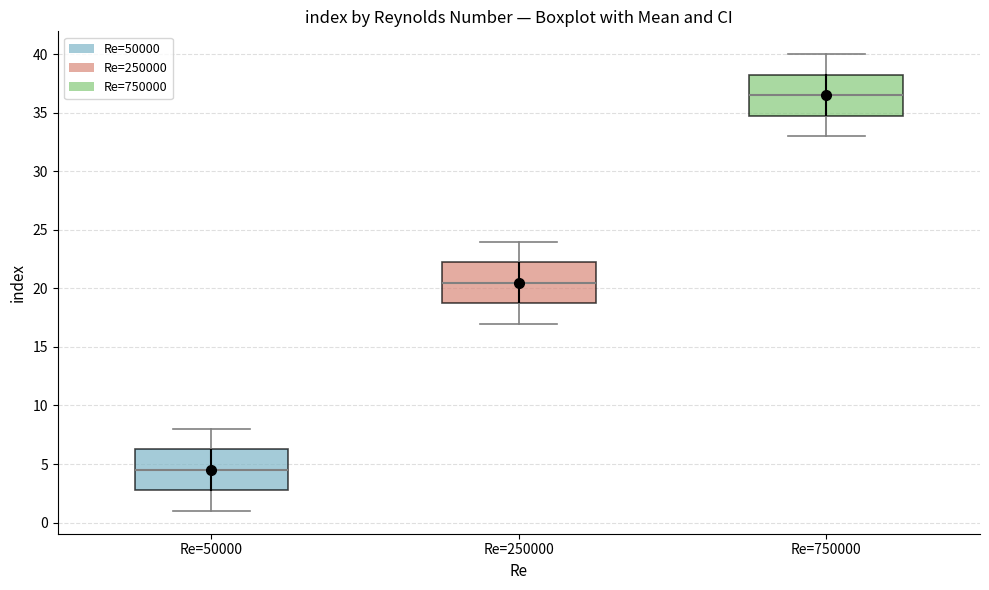

Reading left to right, transcribe this box plot: for each box, give where its median line is, the range the box spans, and where its two whiskers end, as read against the y-axis. The values are not printed on the chart, so give them approximately, as read against the axis.

Re=50000: median 4.5, box 3.0 to 6.5, whiskers 1.0 to 8.0
Re=250000: median 20.5, box 19.0 to 22.5, whiskers 17.0 to 24.0
Re=750000: median 36.5, box 35.0 to 38.5, whiskers 33.0 to 40.0